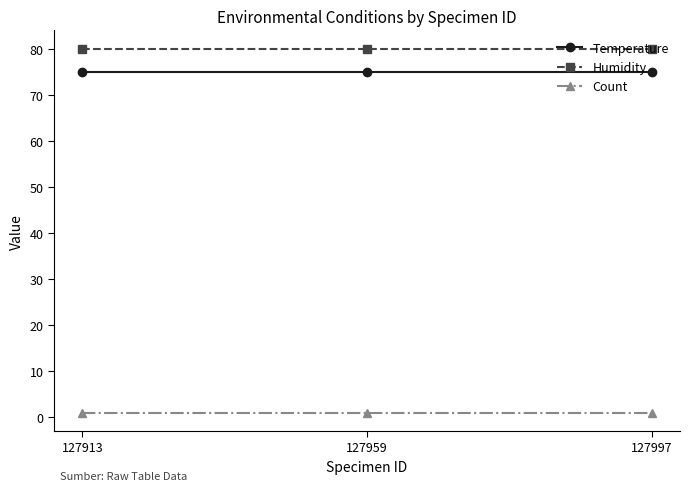

Is it true that Humidity equals 38 at 127913?

False